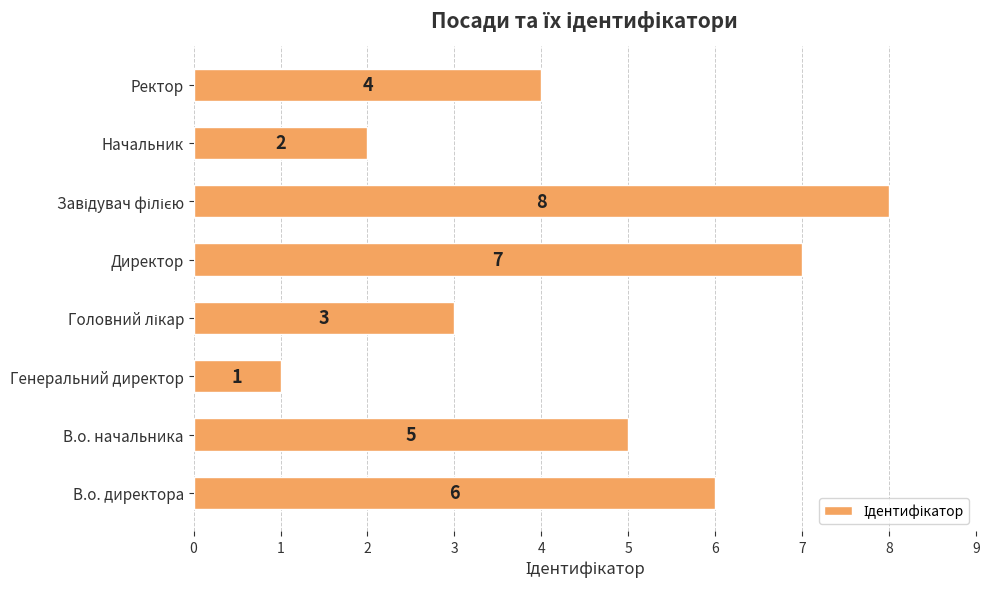

What is the smallest value displayed?

1